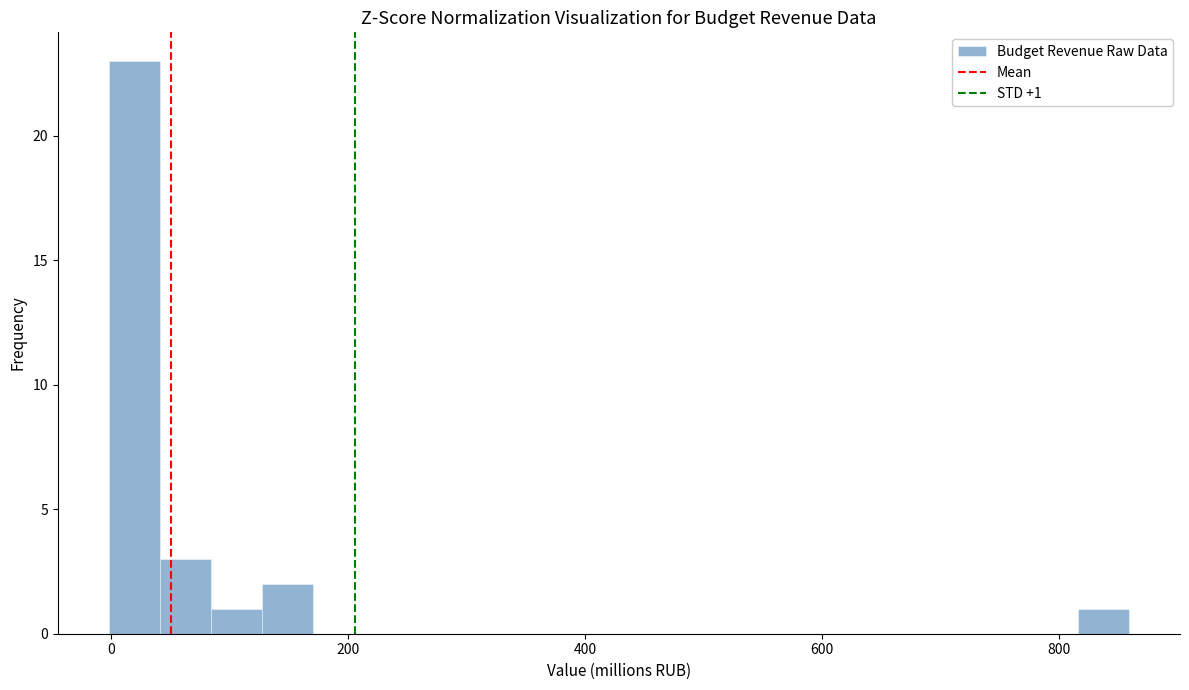

Read against the x-axis, roughly where is the centre of the tallest bar?

20